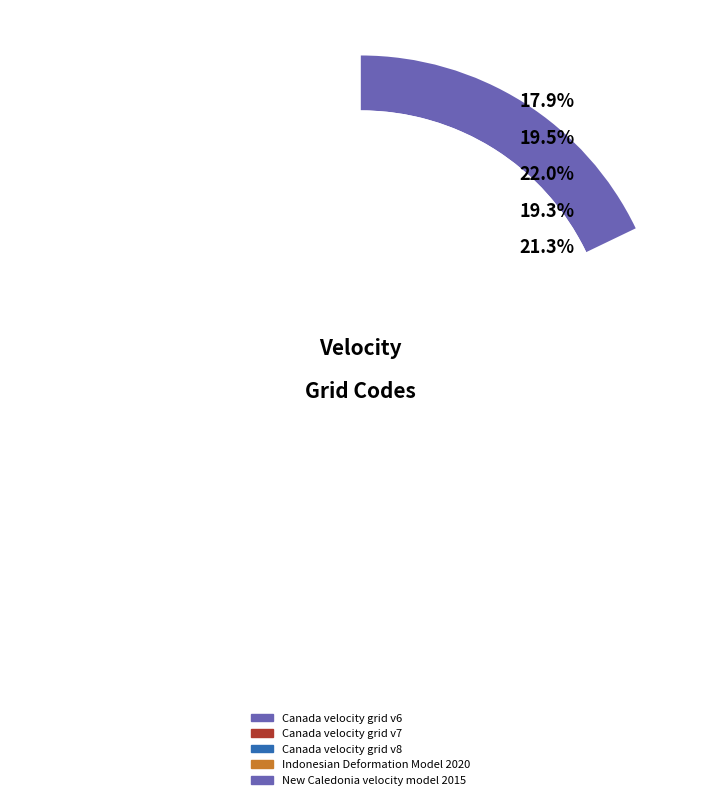

To the nearest percent, what portion does Canada velocity grid v7 represent?

20%